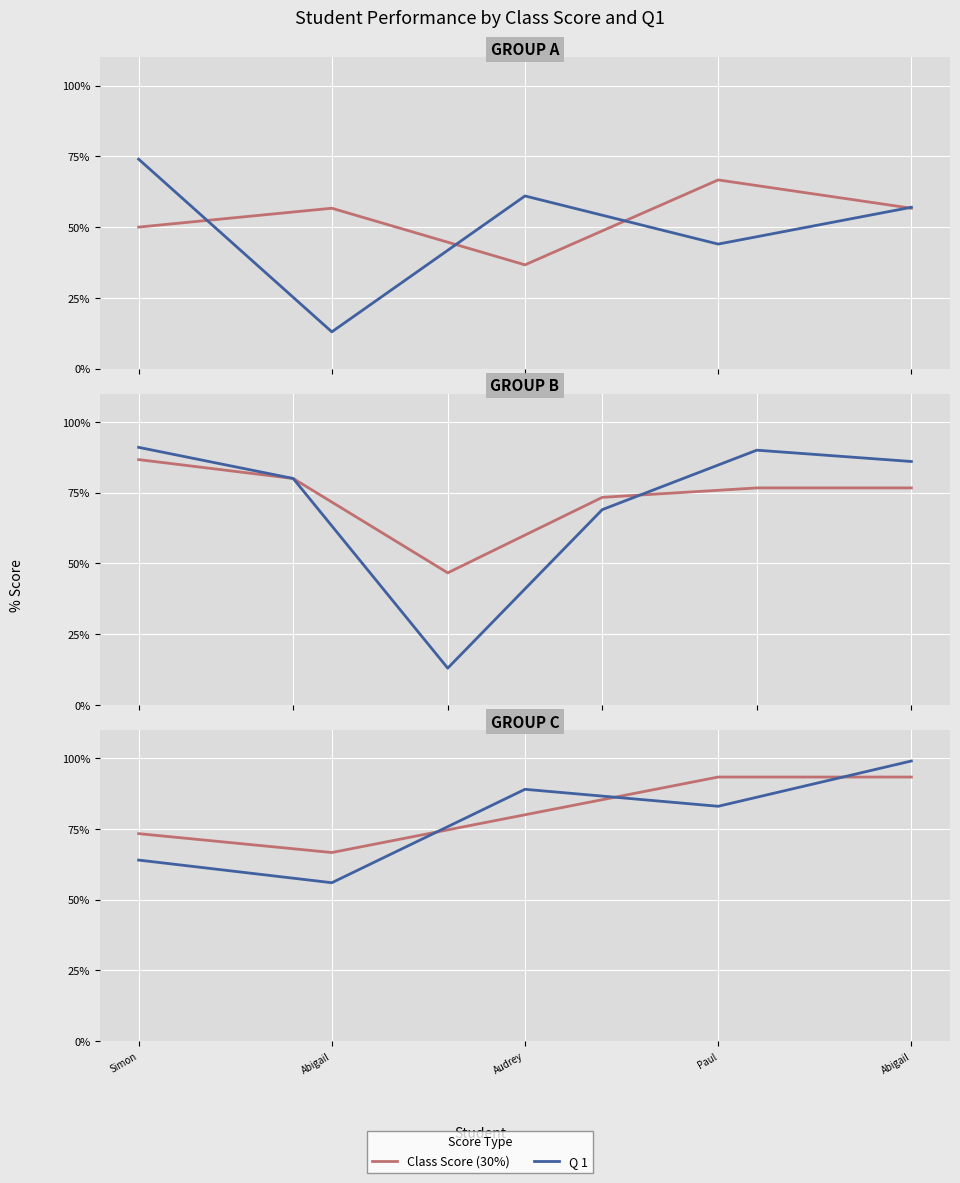

The Q 1 series shows 156.9 at Abigail. True or false?

False